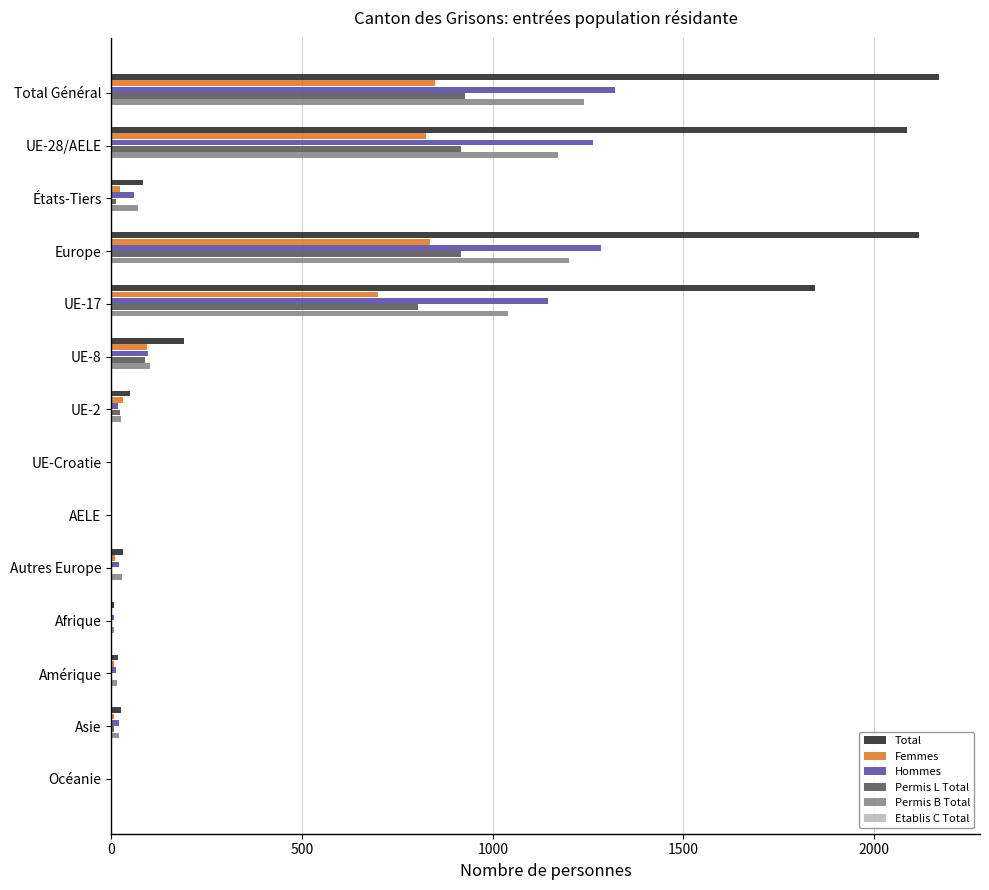

Which series has the widest spread of values?

Total